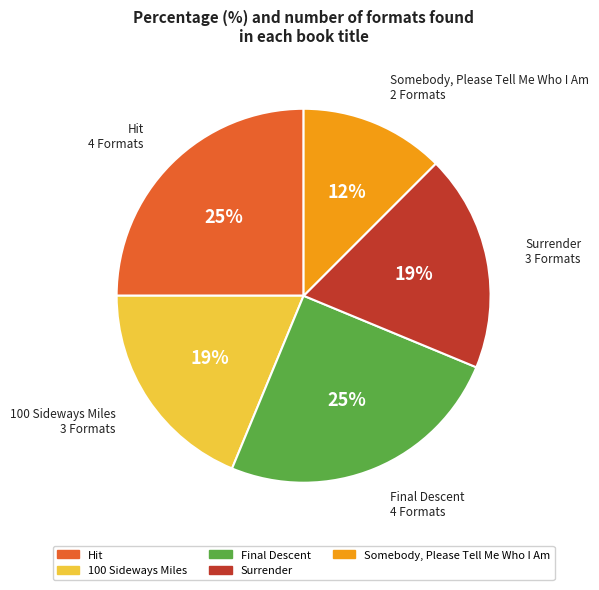

Between 100 Sideways Miles and Somebody, Please Tell Me Who I Am, which is larger?

100 Sideways Miles